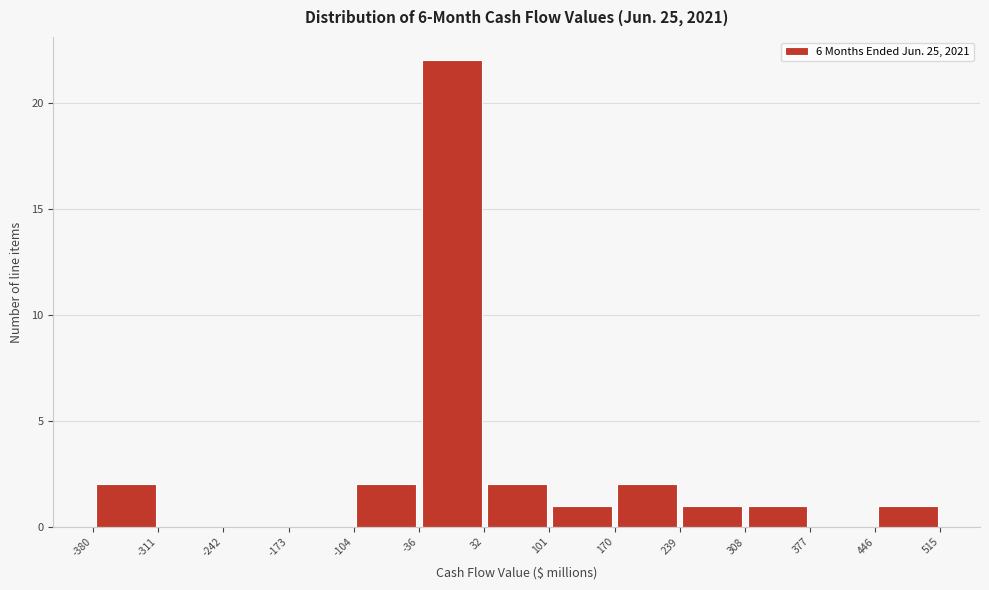

Reading left to right, transcribe this chart: for each bar, give the range it covers on the x-axis and its height. The values are not printed on the chart, so give them approximately, as read against the axis.

-380 to -311: 2
-311 to -242: 0
-242 to -173: 0
-173 to -104: 0
-104 to -36: 2
-36 to 32: 22
32 to 101: 2
101 to 170: 1
170 to 239: 2
239 to 308: 1
308 to 377: 1
377 to 446: 0
446 to 515: 1